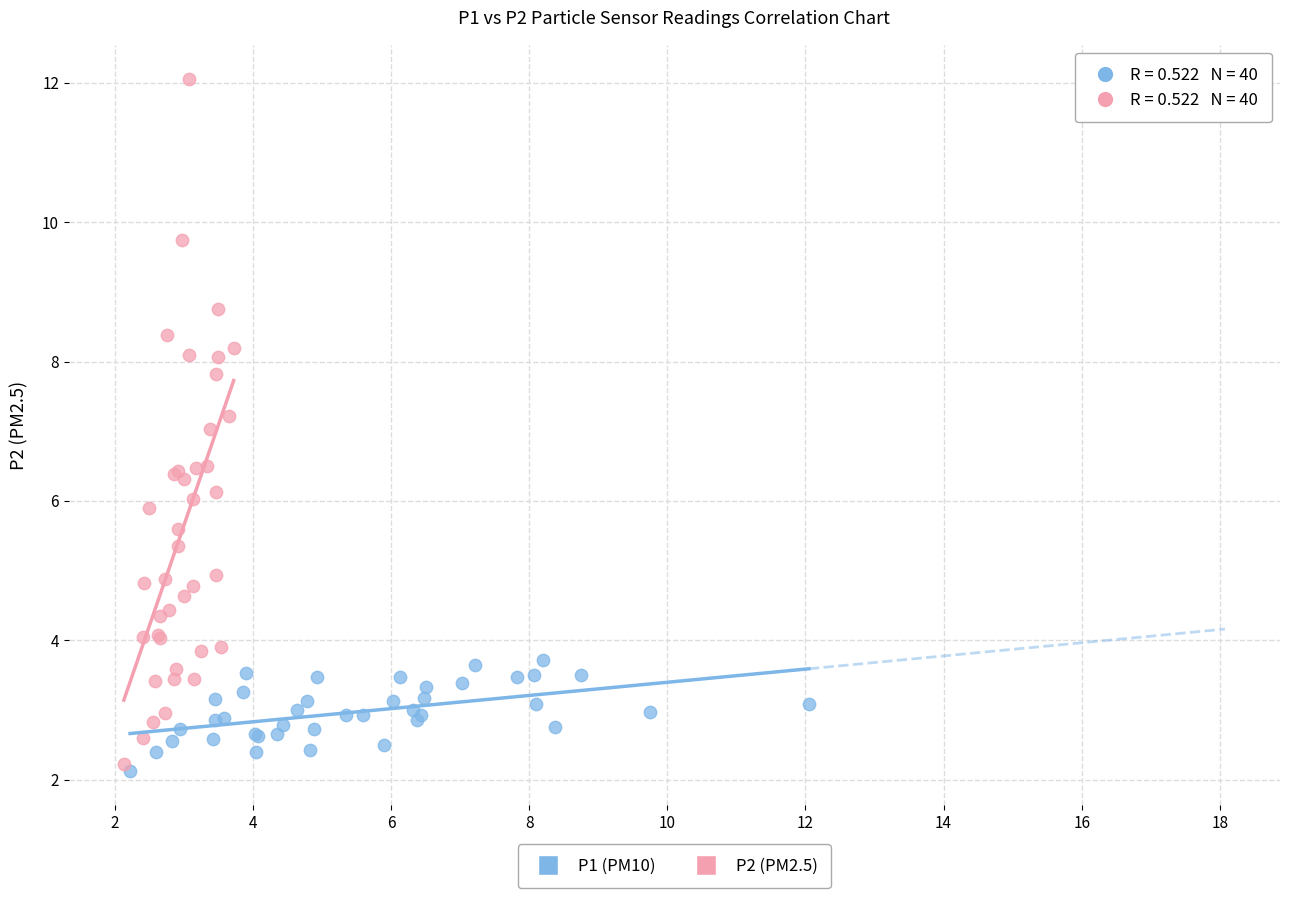

Which series has the largest Y range (max minus min)?

P2 (PM2.5)